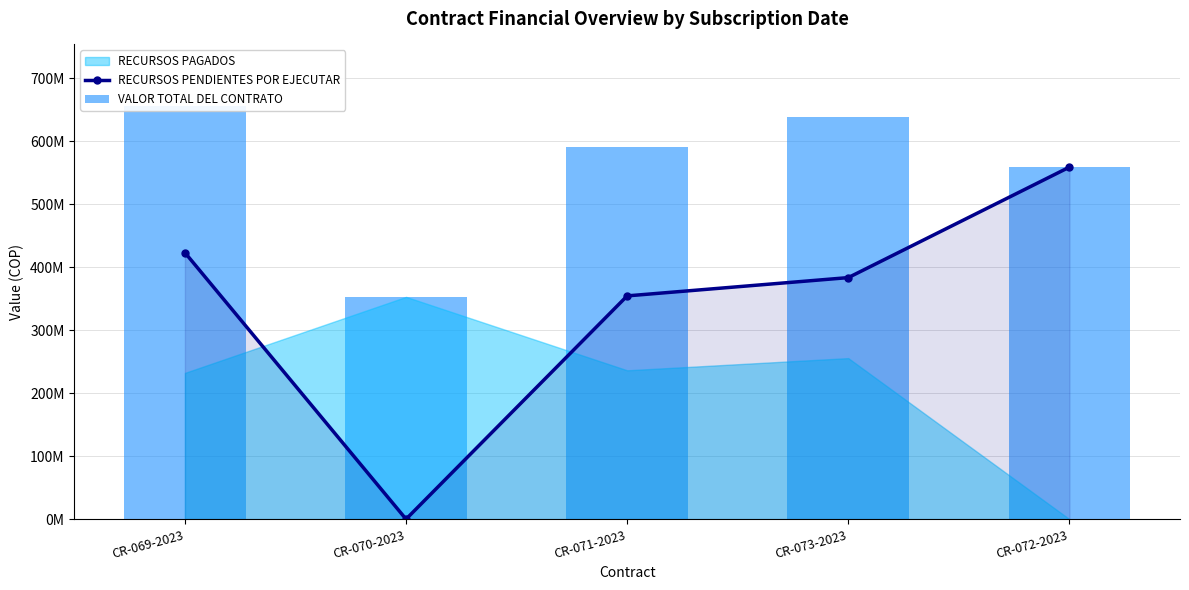

Does the chart contain stacked bars?

No